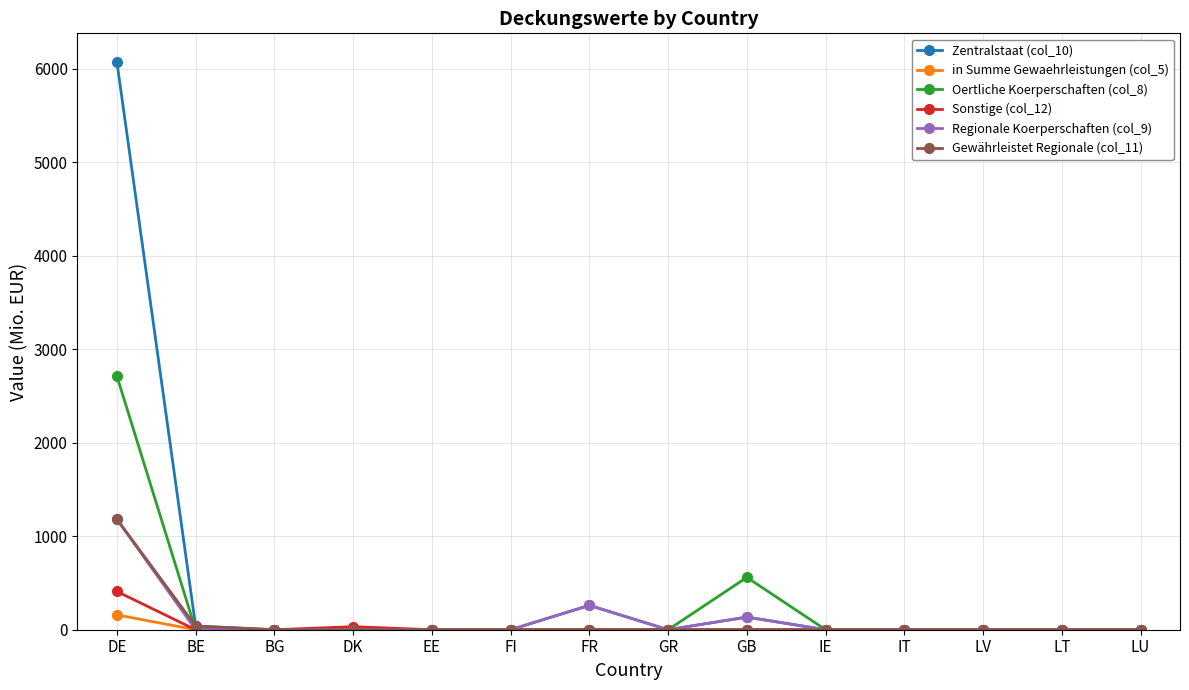

How many series are shown in this chart?

6